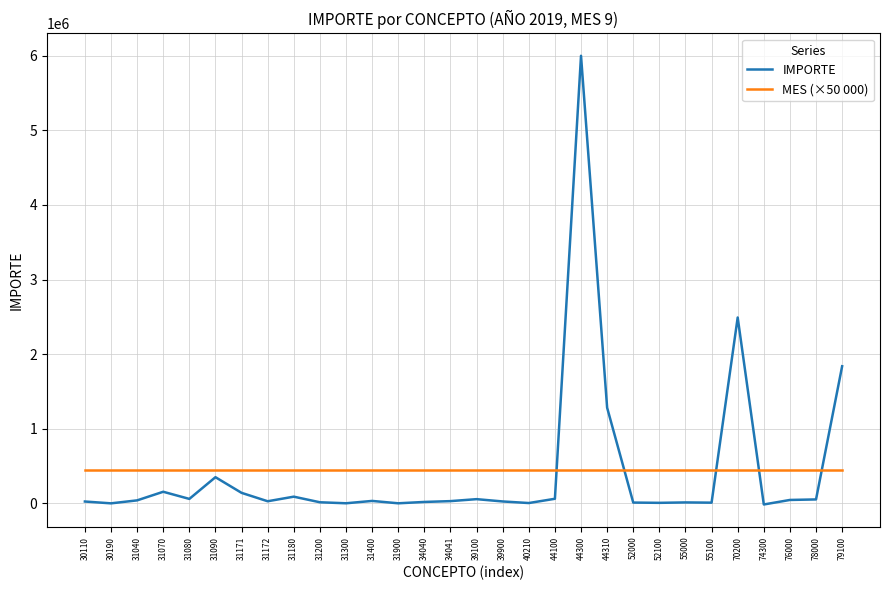

Between which two adjacent categories do MES (×50 000) and IMPORTE first intersect?

44100 and 44300